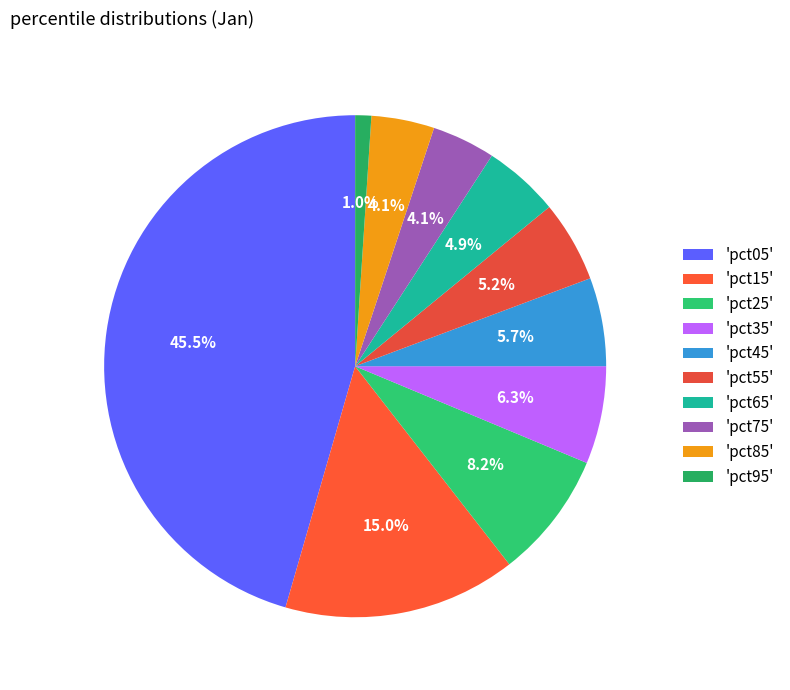

Which slice is the smallest?

'pct95'